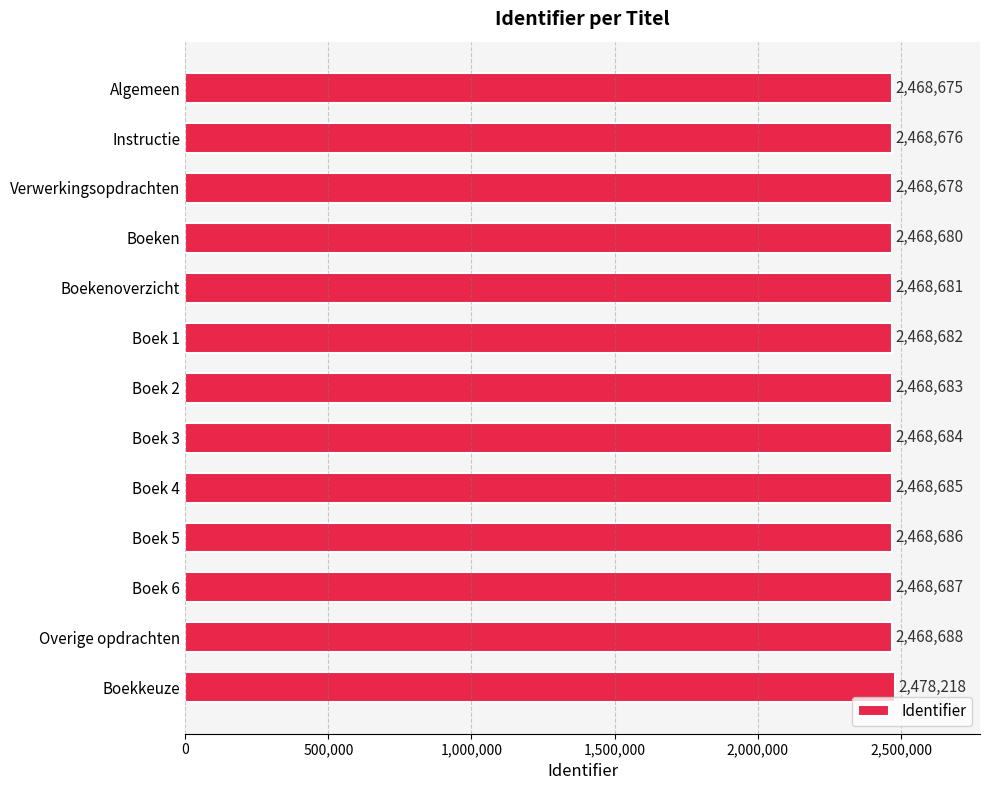

What is the sum of all values?

32102403